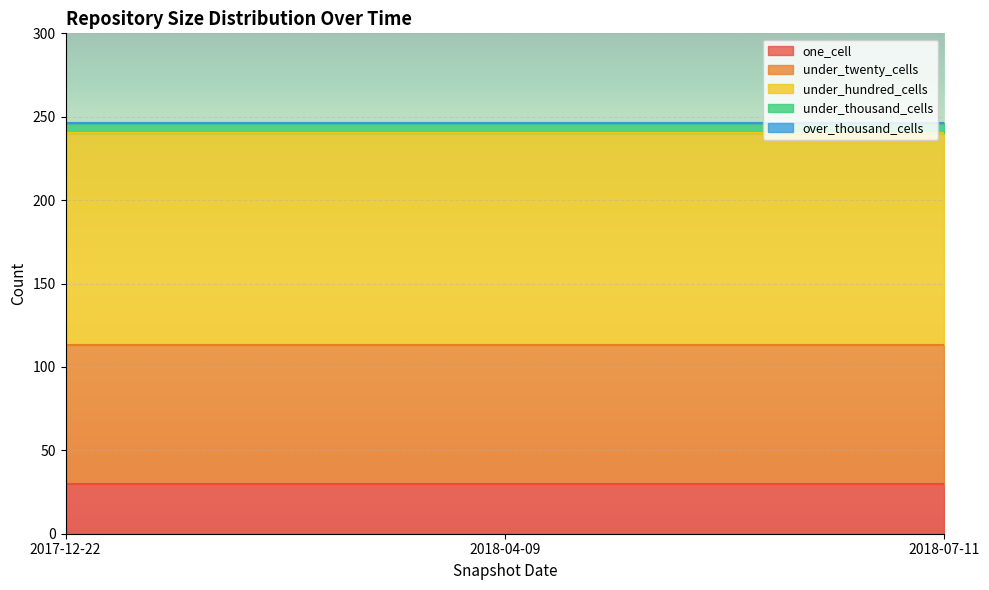

True or false: under_hundred_cells has a value of 127 at 2017-12-22.

True